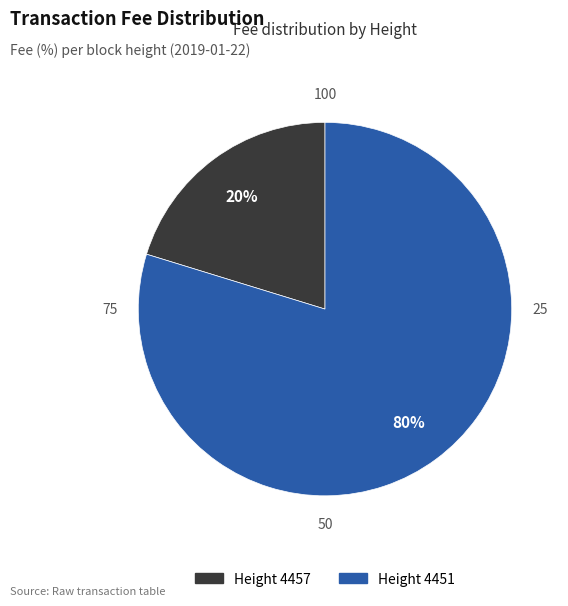

Does any single category account for the majority?

Yes